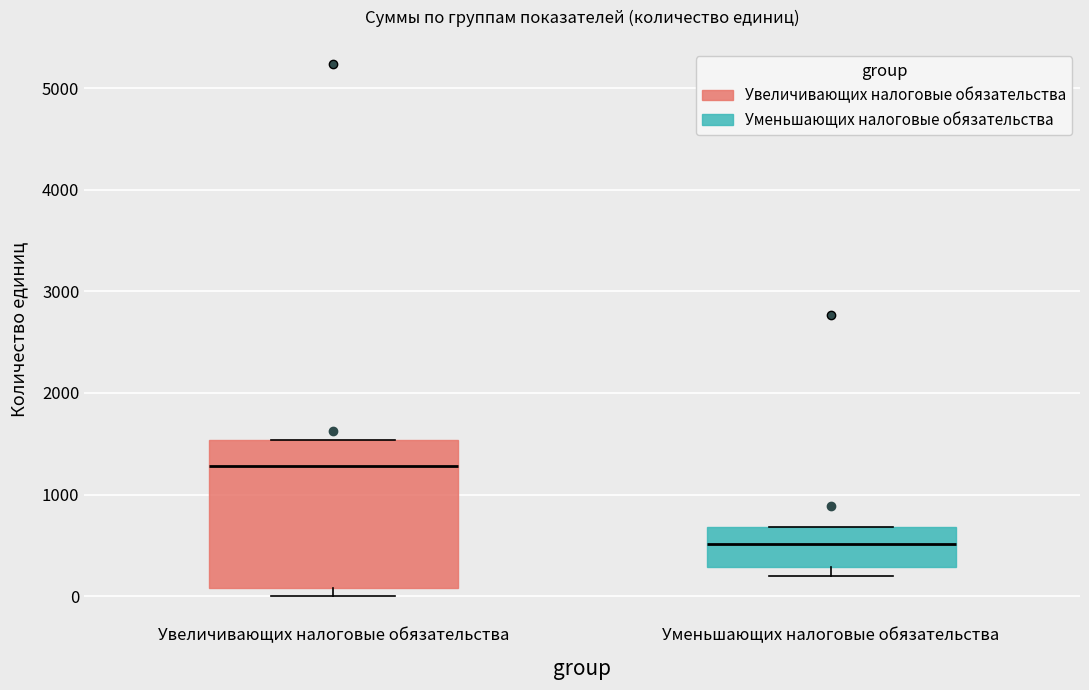

Reading left to right, transcribe this box plot: for each box, give where its median line is, the range the box spans, and where its two whiskers end, as read against the y-axis. The values are not printed on the chart, so give them approximately, as read against the axis.

Увеличивающих налоговые обязательства: median 1300, box 100 to 1500, whiskers 0 to 1500
Уменьшающих налоговые обязательства: median 500, box 300 to 700, whiskers 200 to 700